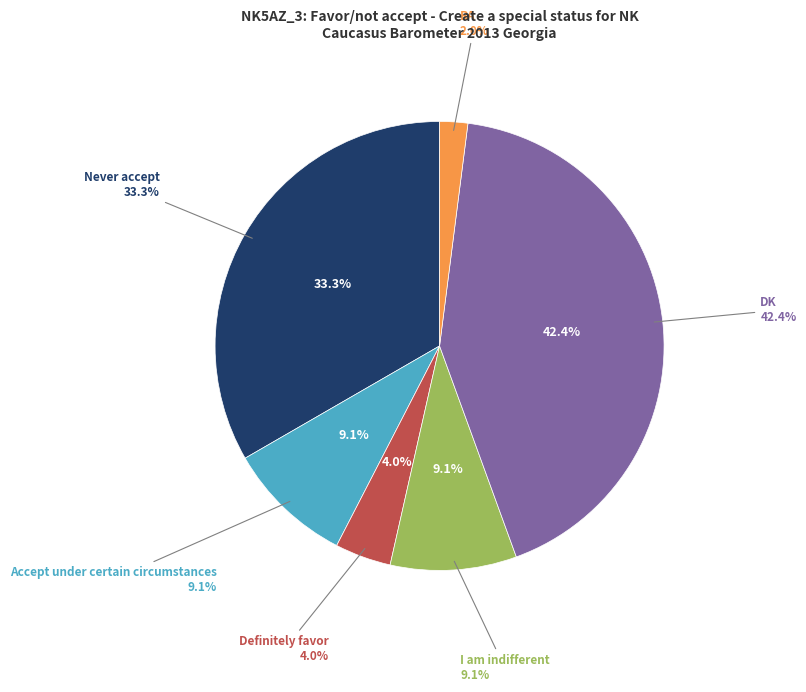

What is the largest slice in the pie chart?

DK